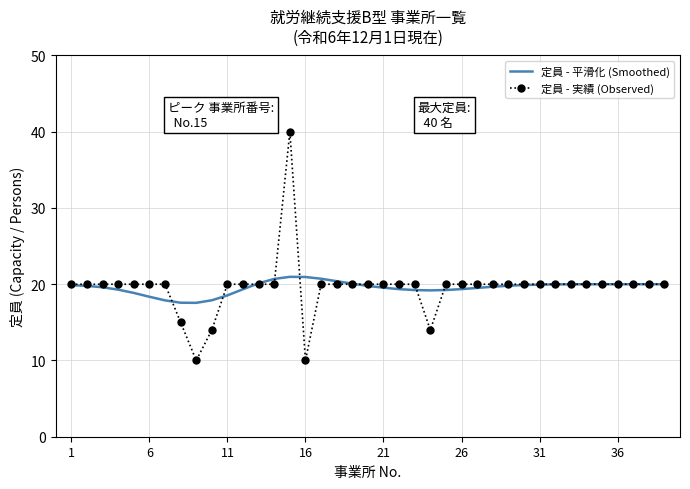

List the series in order of their peak value, lowest first.

定員 - 平滑化 (Smoothed), 定員 - 実績 (Observed)